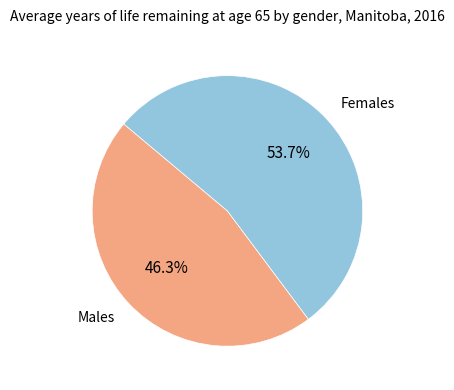

What is the smallest slice in the pie chart?

Males